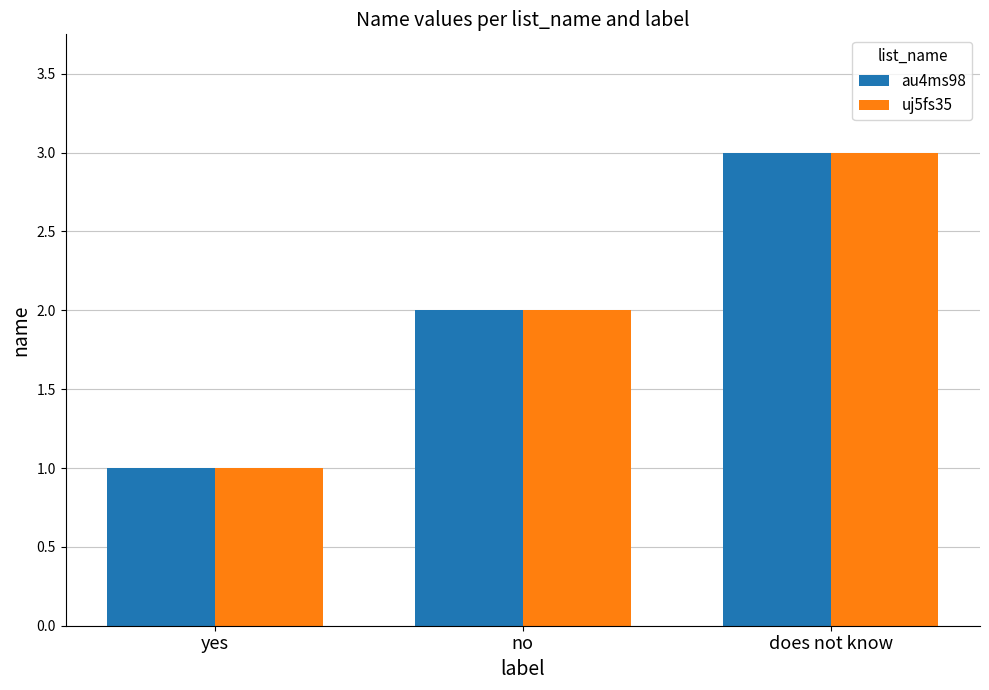

At which category is the sum across all series the highest?

does not know